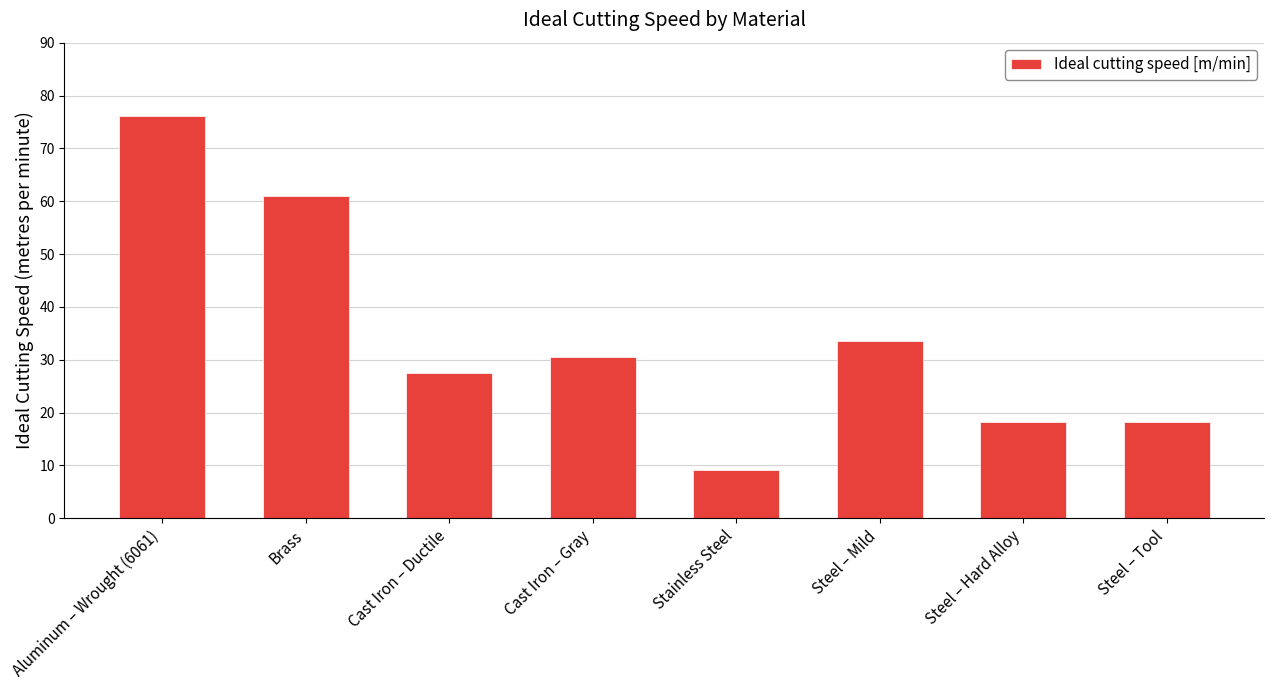

Reading left to right, extract all data points from this chart.

Aluminum – Wrought (6061)=76.2	Brass=61.0	Cast Iron – Ductile=27.4	Cast Iron – Gray=30.5	Stainless Steel=9.1	Steel – Mild=33.5	Steel – Hard Alloy=18.3	Steel – Tool=18.3